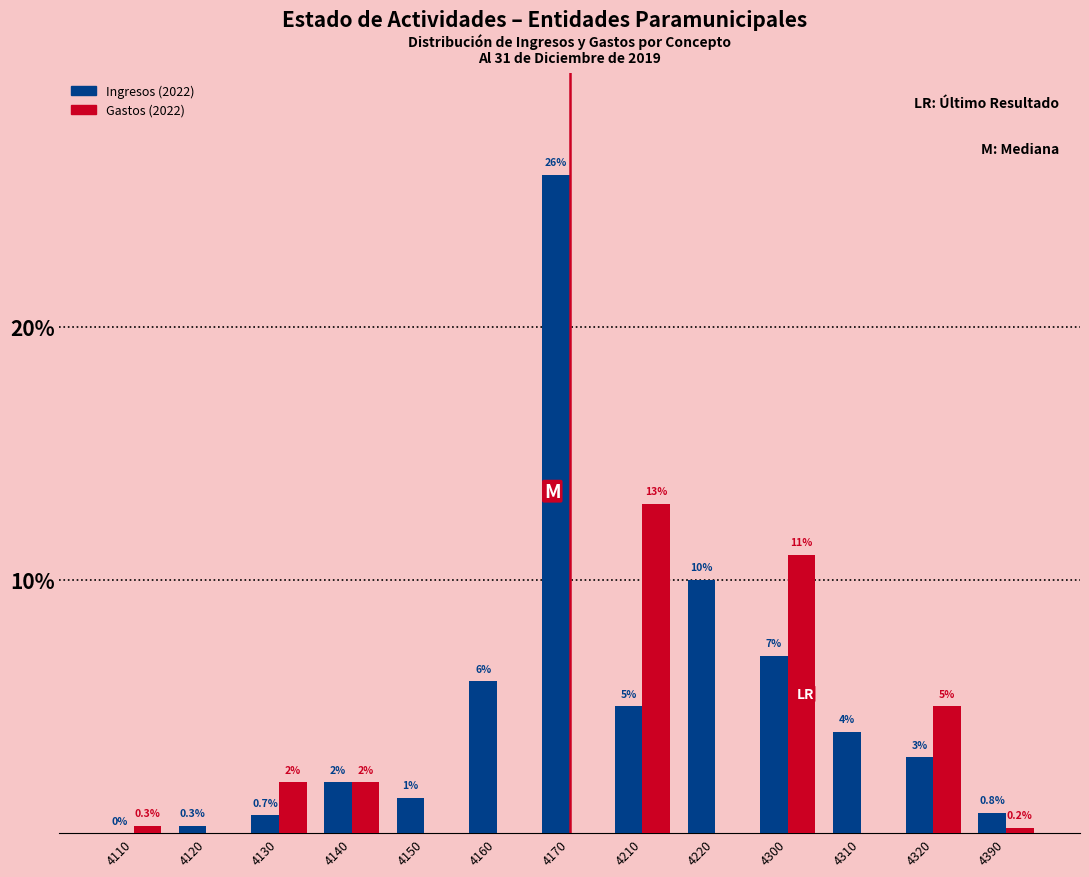

Reading left to right, transcribe all the data shown in this chart.

Ingresos (2022): 4110=0.0	4120=0.3	4130=0.7	4140=2.0	4150=1.4	4160=6.0	4170=26.0	4210=5.0	4220=10.0	4300=7.0	4310=4.0	4320=3.0	4390=0.8
Gastos (2022): 4110=0.3	4120=0.0	4130=2.0	4140=2.0	4150=0.0	4160=0.0	4170=0.0	4210=13.0	4220=0.0	4300=11.0	4310=0.0	4320=5.0	4390=0.2